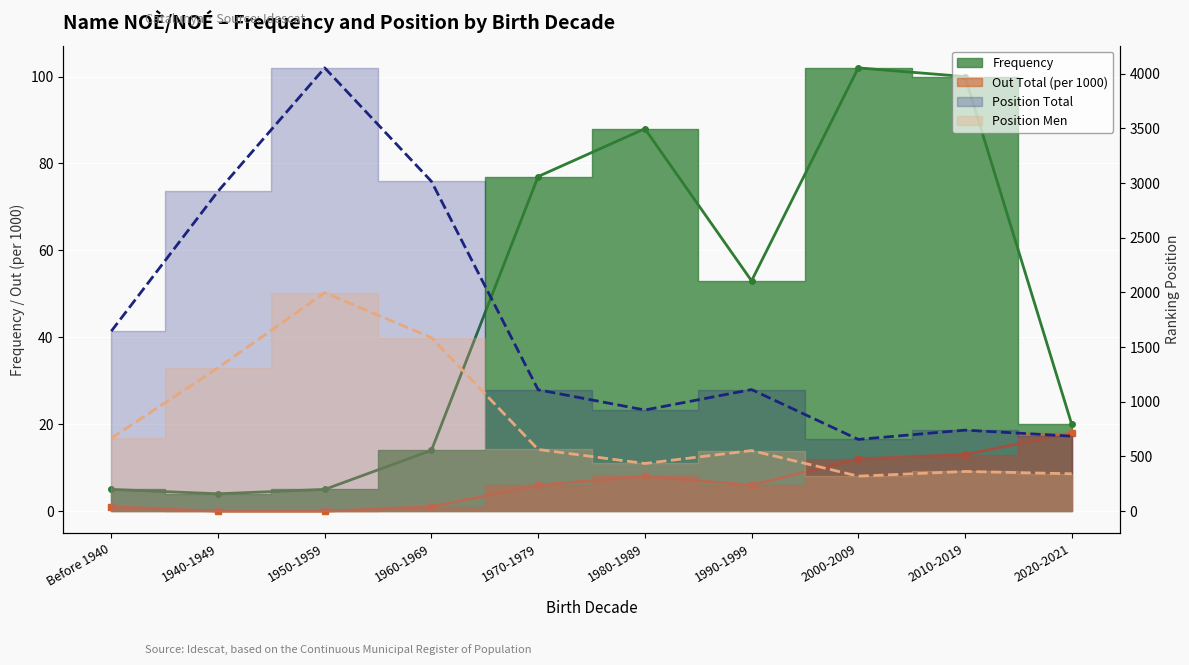

Where is Position Total nearest to the value 2355?

1940-1949